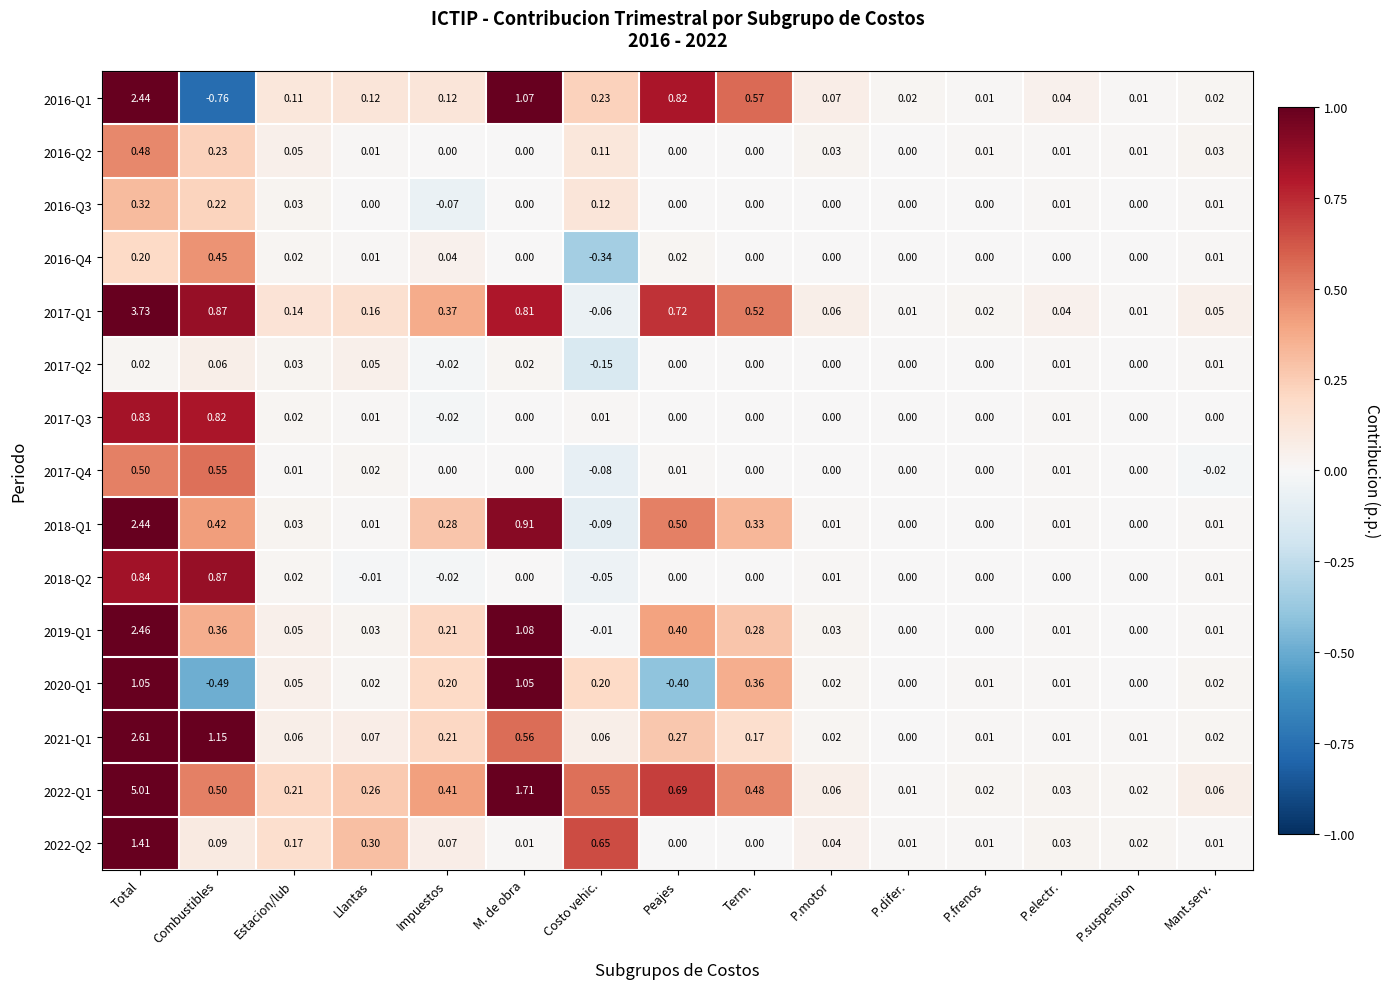

Between Impuestos and Term., which series saw the biggest shift?

2016-Q1